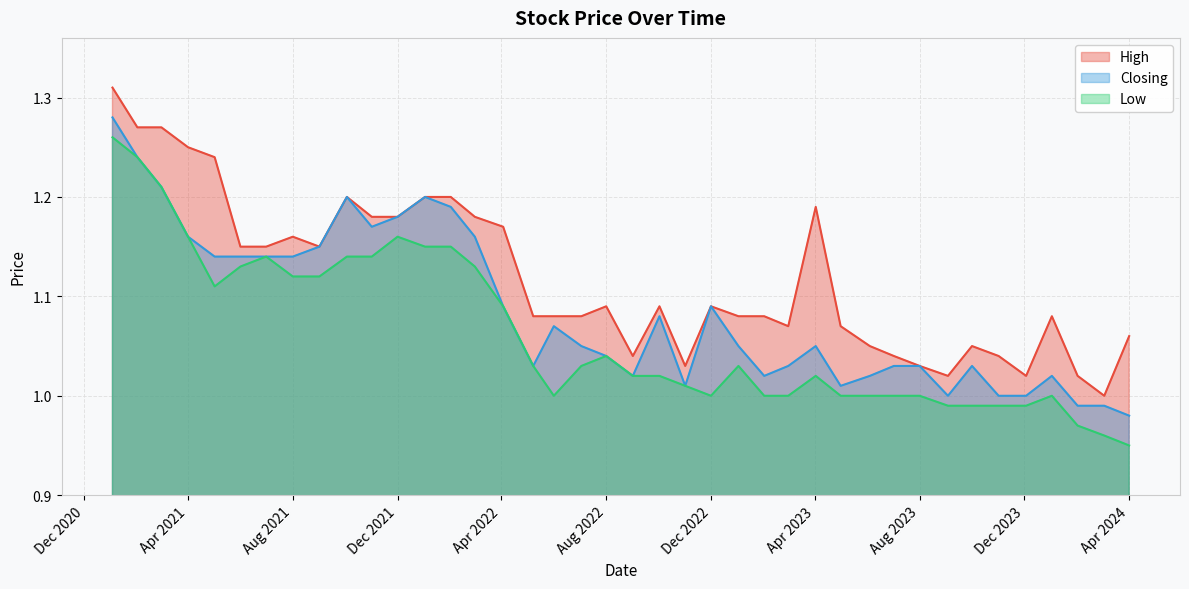

Which series has the largest range (max minus min)?

High